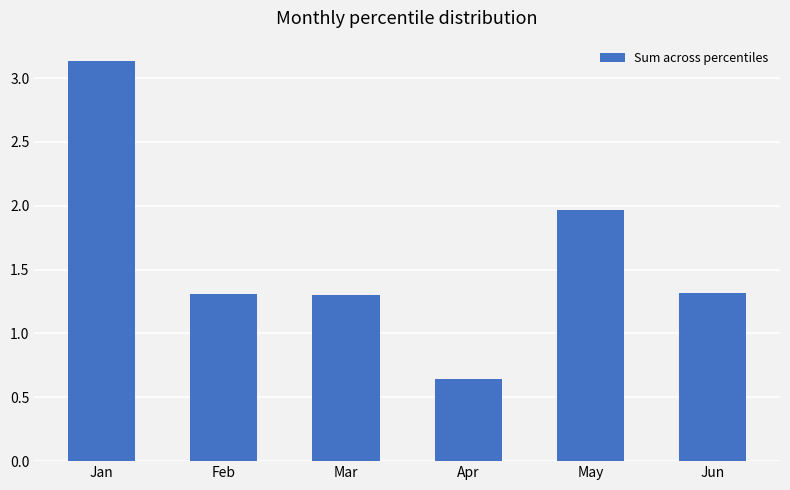

What value does the data have at Jun?

1.3